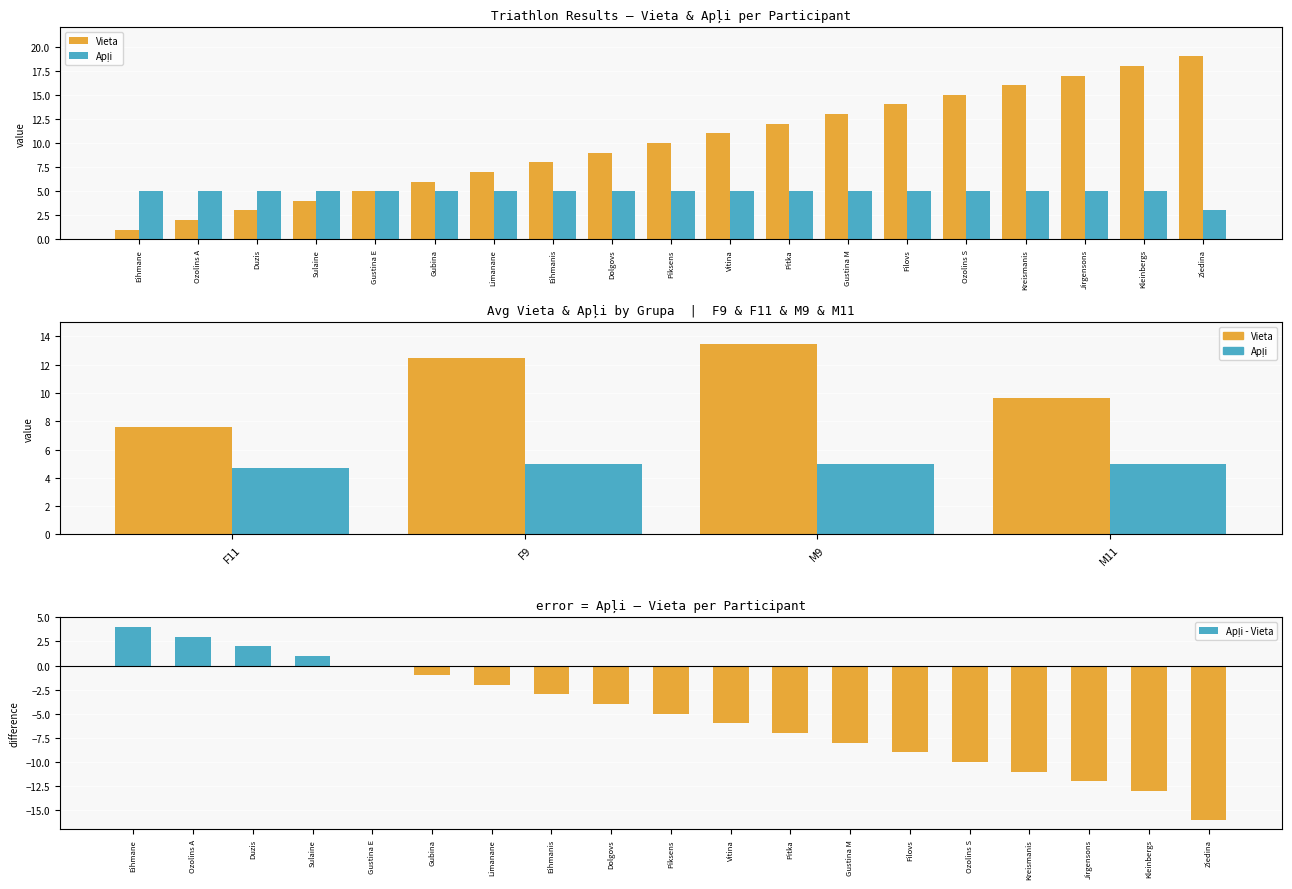

Between M11 and F11, which is larger?

M11